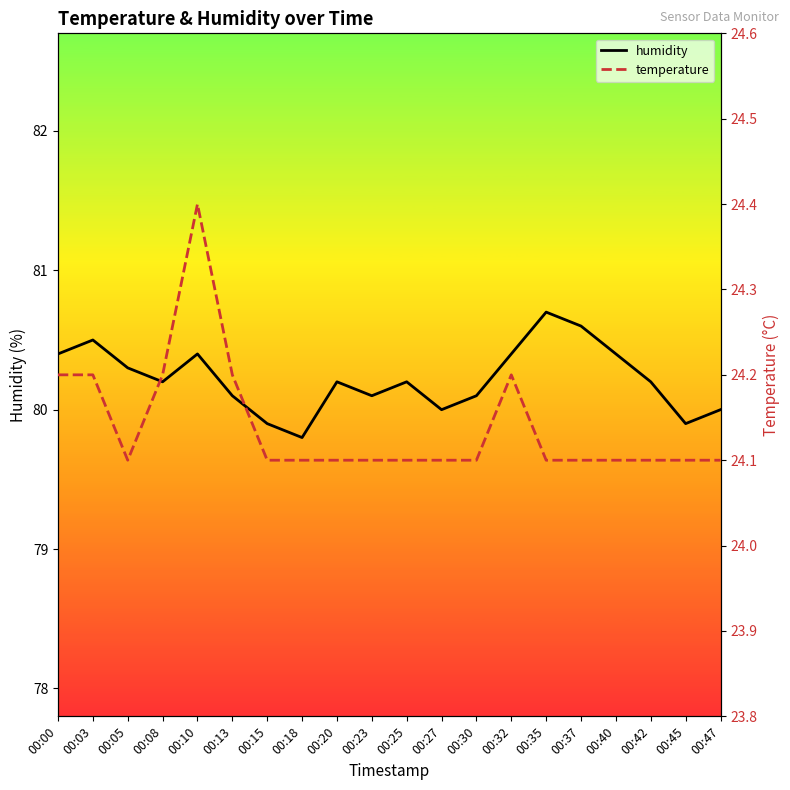

Reading left to right, list all the values displayed in this chart.

humidity: 80.4	80.5	80.3	80.2	80.4	80.1	79.9	79.8	80.2	80.1	80.2	80.0	80.1	80.4	80.7	80.6	80.4	80.2	79.9	80.0
temperature: 24.2	24.2	24.1	24.2	24.4	24.2	24.1	24.1	24.1	24.1	24.1	24.1	24.1	24.2	24.1	24.1	24.1	24.1	24.1	24.1